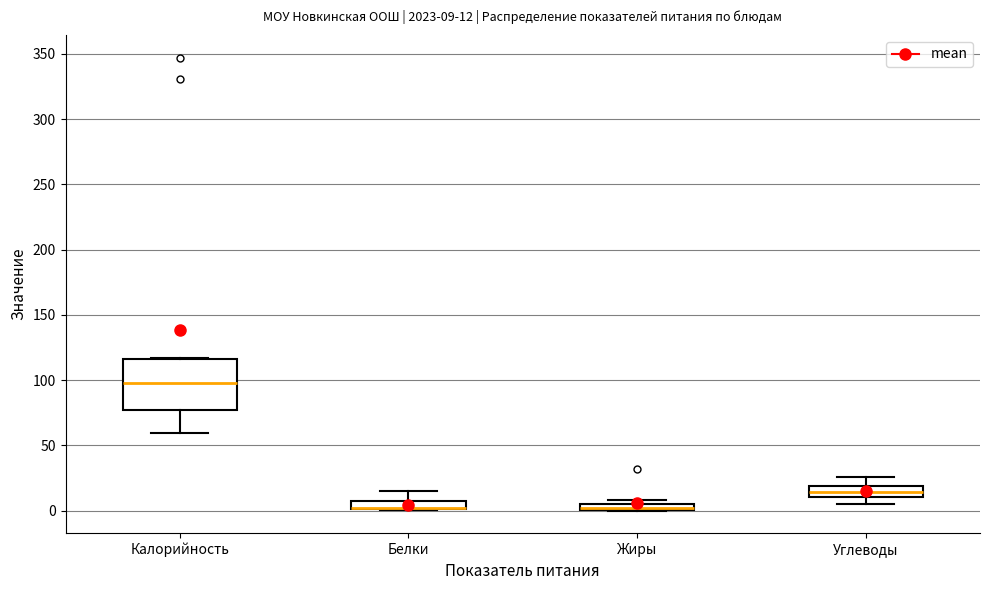

Which box is the tallest, from its lower edge to its upper edge?

Калорийность